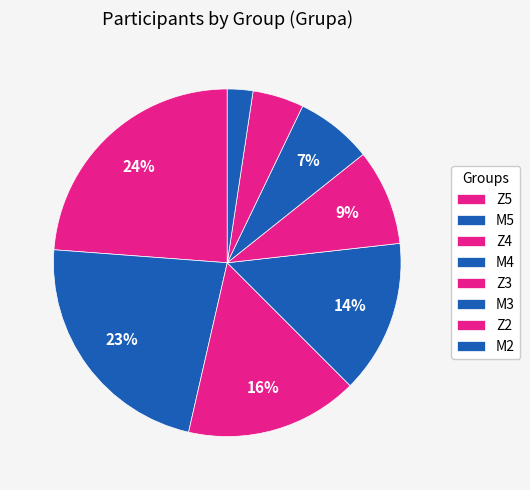

Which has a higher value, Z2 or M3?

M3